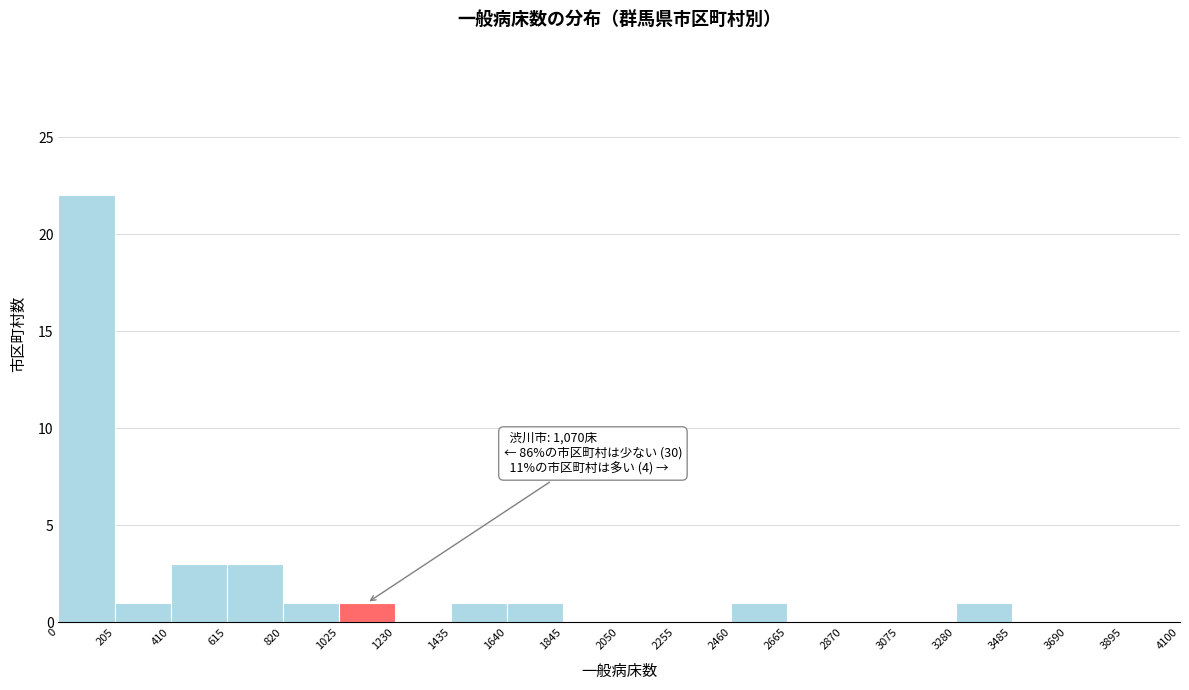

Which range on the x-axis has the tallest bar?

0 to 205